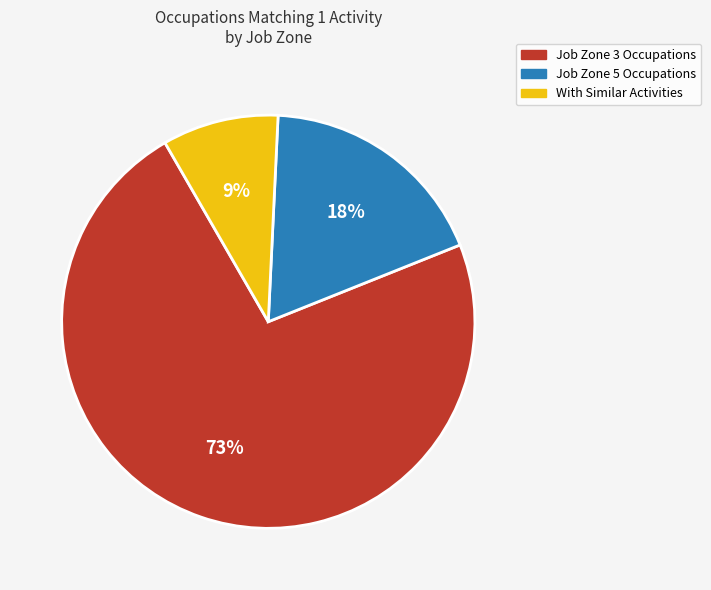

To the nearest percent, what is the difference between the largest and smallest slice percentages?

64%